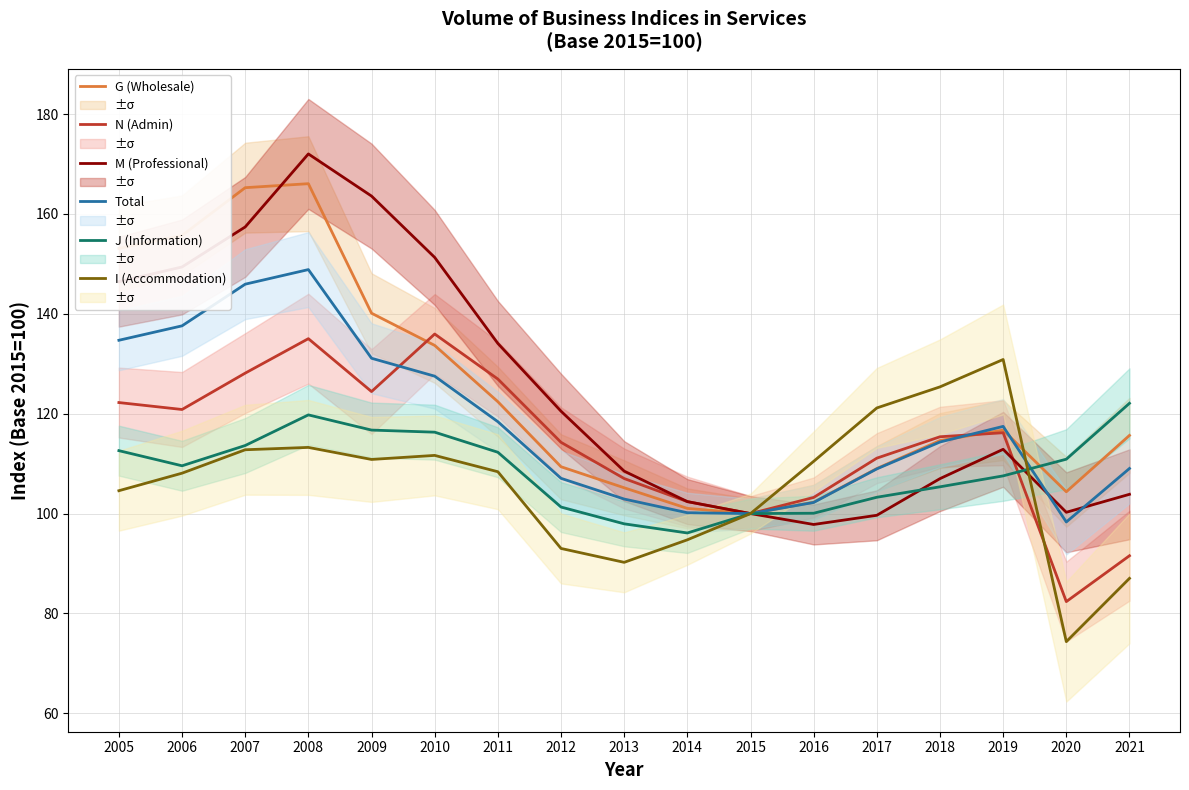

What is the maximum value shown in the chart?

172.0